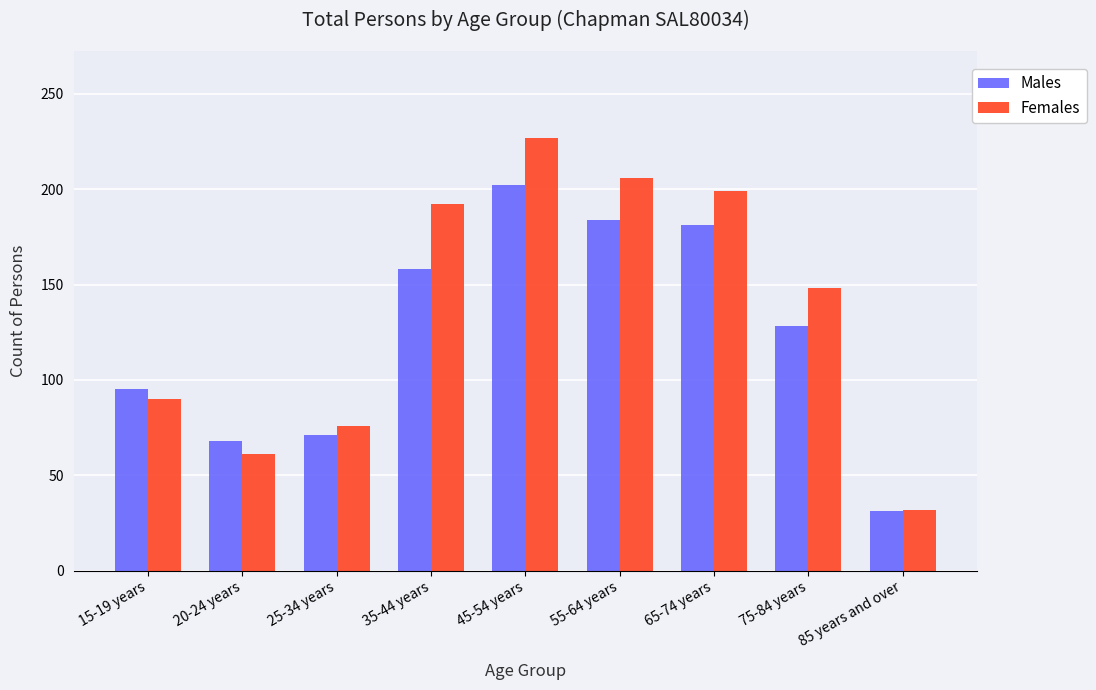

Does the chart contain stacked bars?

No